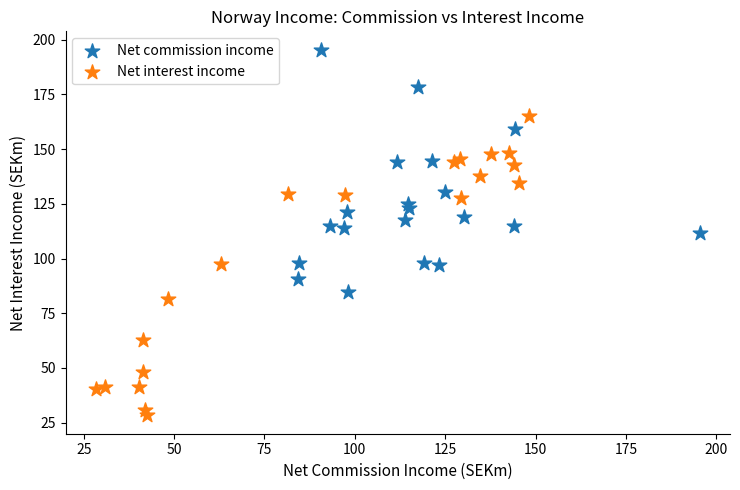

Which series has the widest spread of Y values?

Net interest income